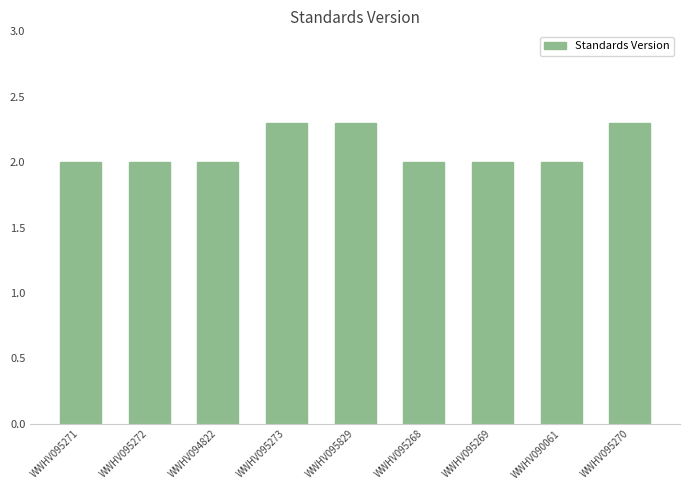

What is the label of the 9th bar from the left?

WWHV095270